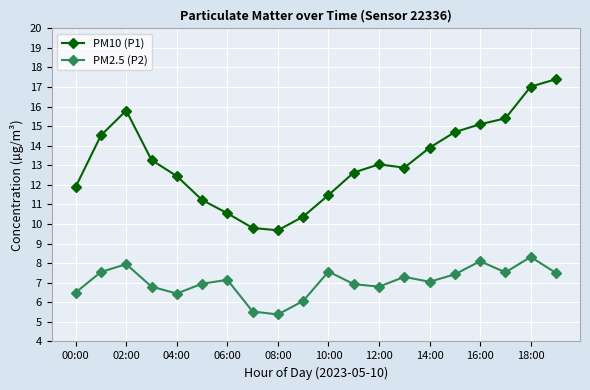

What is the average value of the PM10 (P1) series?

13.2